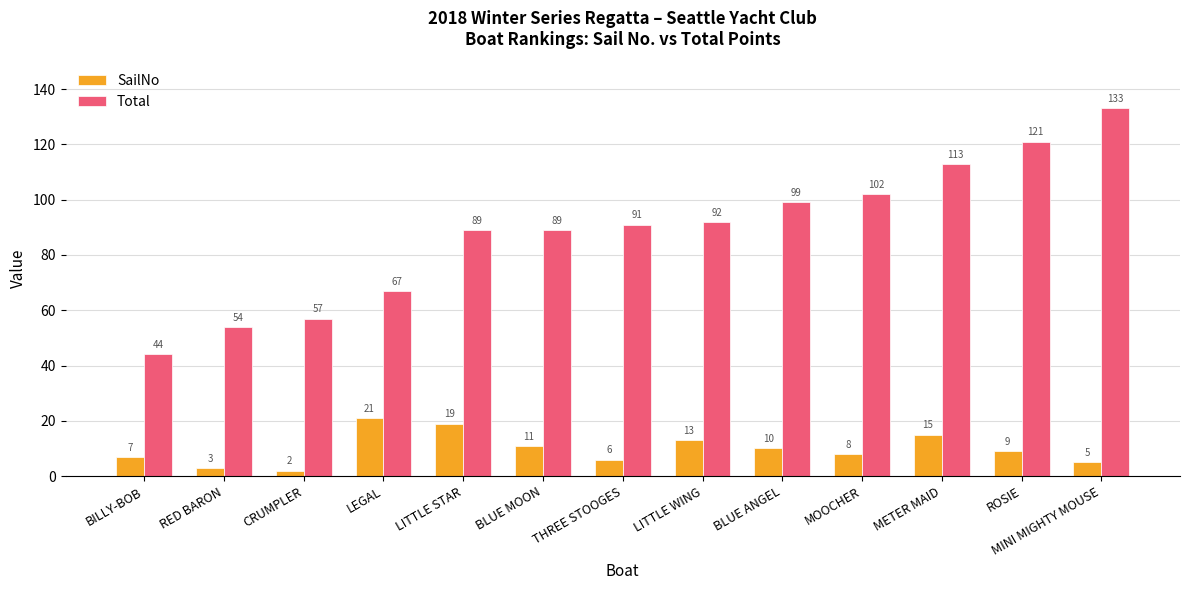

How many data points does each series have?

13